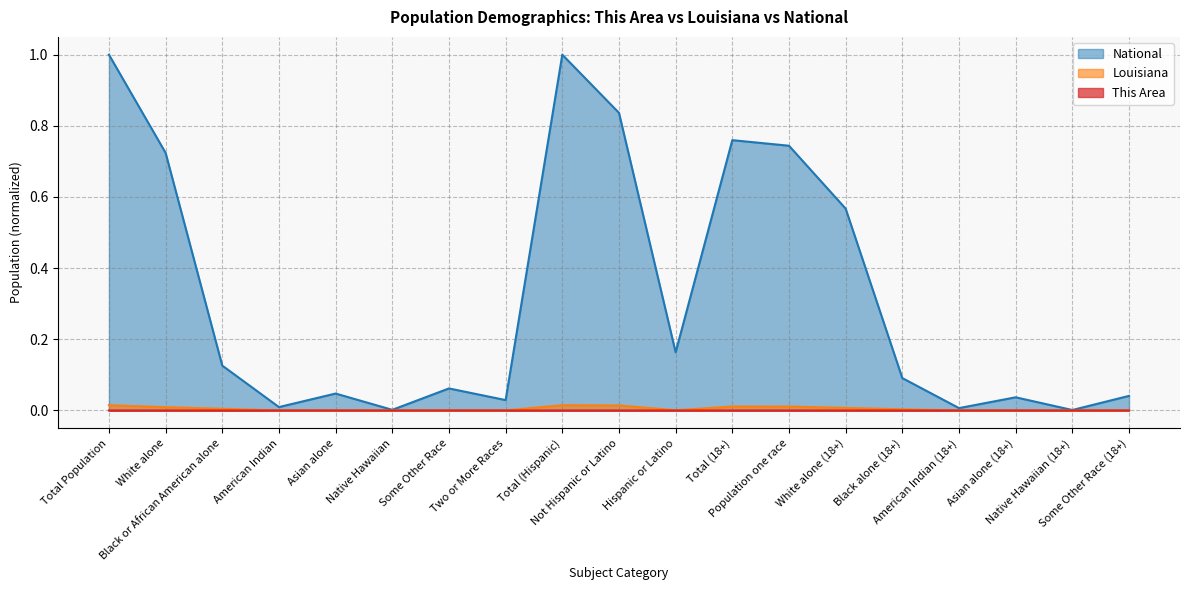

True or false: This Area has a value of 0.0 at White alone.

False